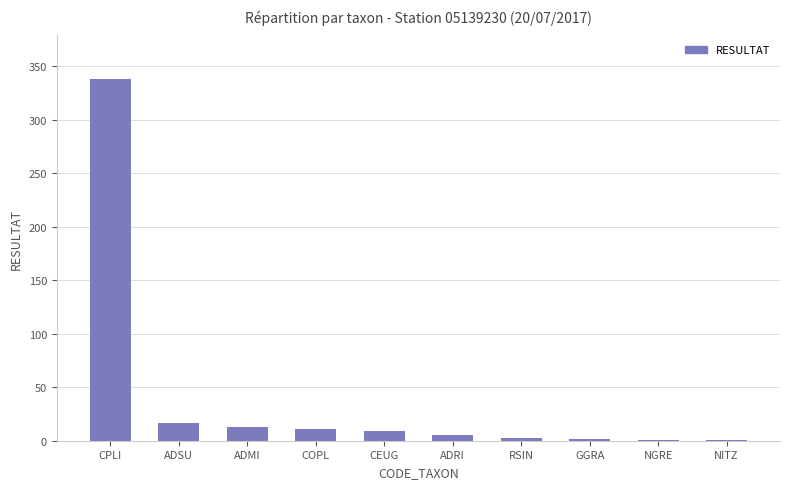

How many series are shown in this chart?

1